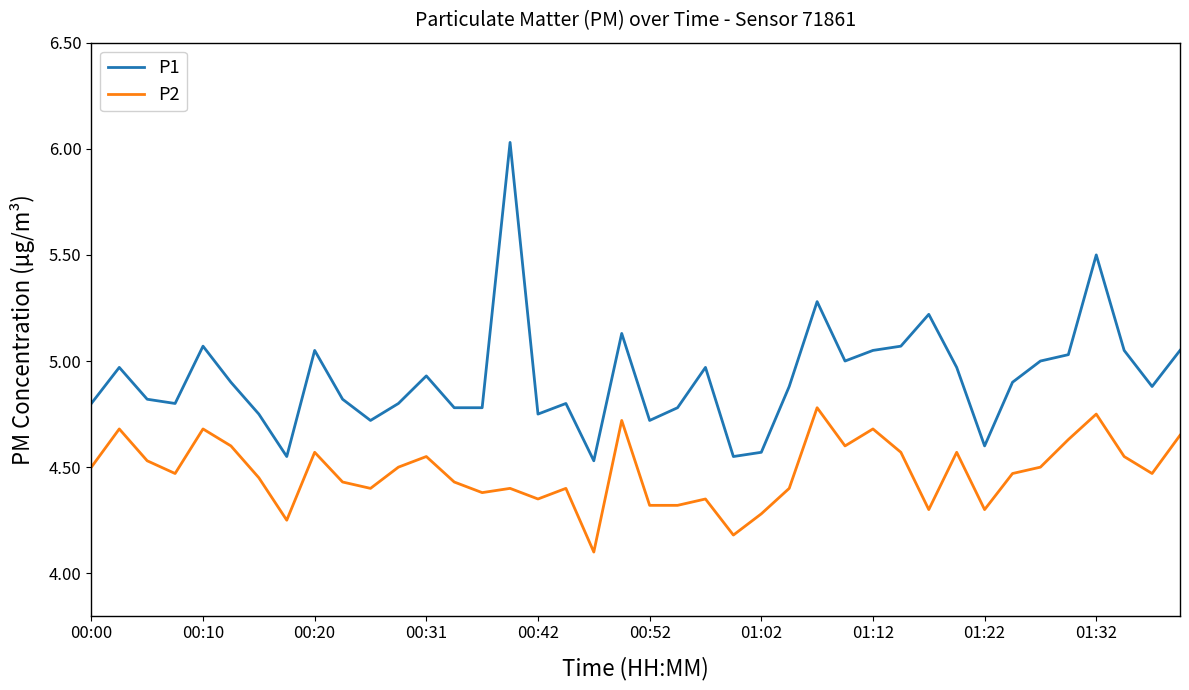

What is the difference between the maximum and second lowest values in the P1 series?

1.5